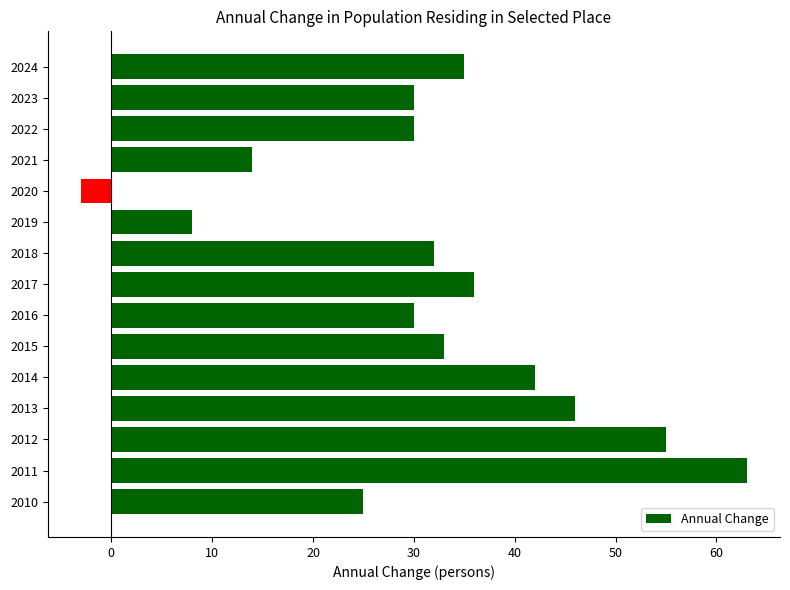

Reading top to bottom, transcribe all the data shown in this chart.

35	30	30	14	-3	8	32	36	30	33	42	46	55	63	25